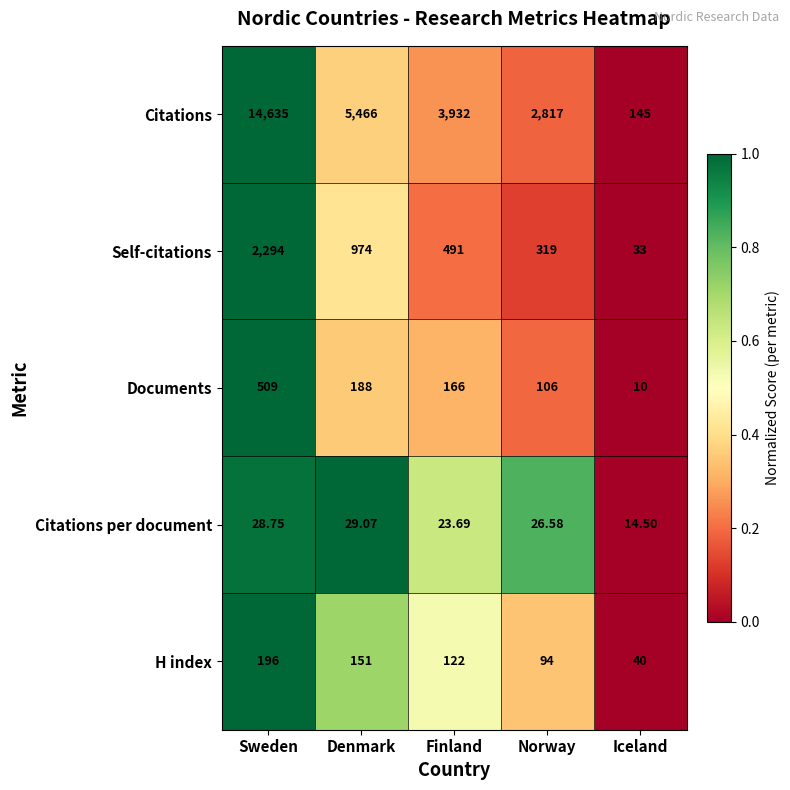

At Finland, list the series in order from largest to smallest.

Citations, Self-citations, Documents, H index, Citations per document